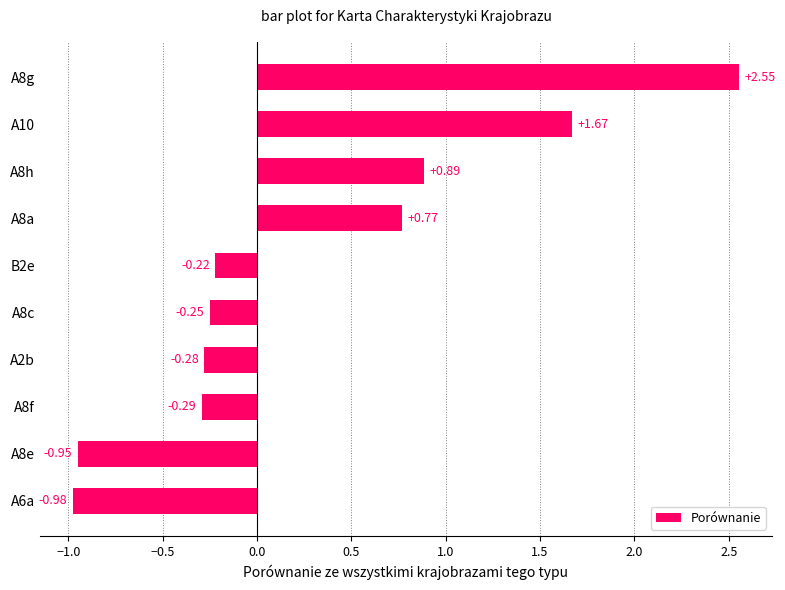

Rank the categories by value from highest to lowest.

A8g, A10, A8h, A8a, B2e, A8c, A2b, A8f, A8e, A6a